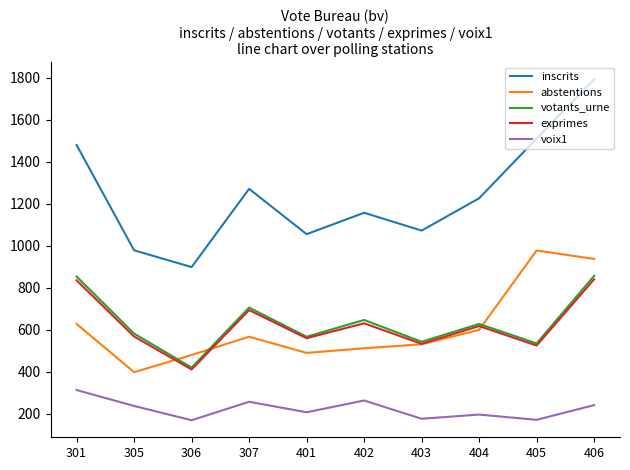

Is the value of abstentions at 405 greater than the value of voix1 at 401?

Yes